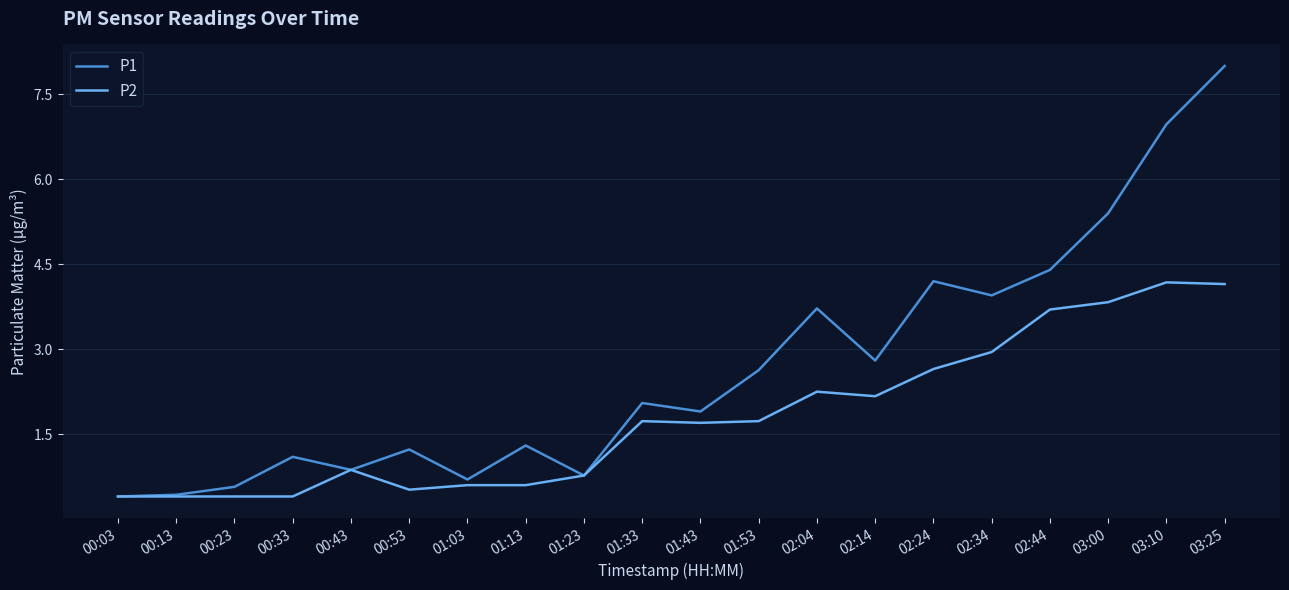

Which series has the largest total across all categories?

P1